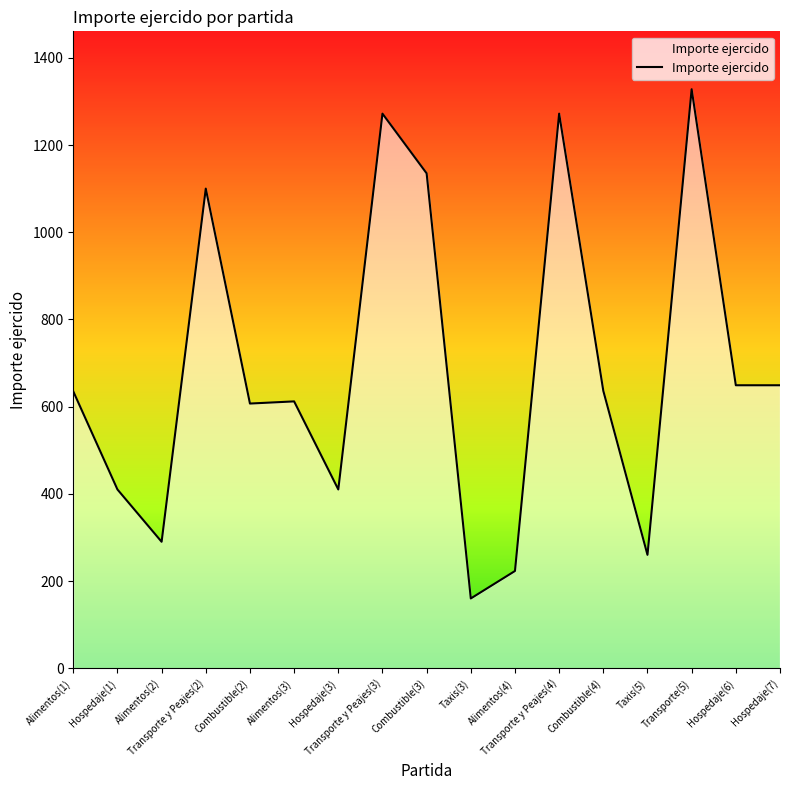

Is it true that the value at Hospedaje(3) is 207.0?

False